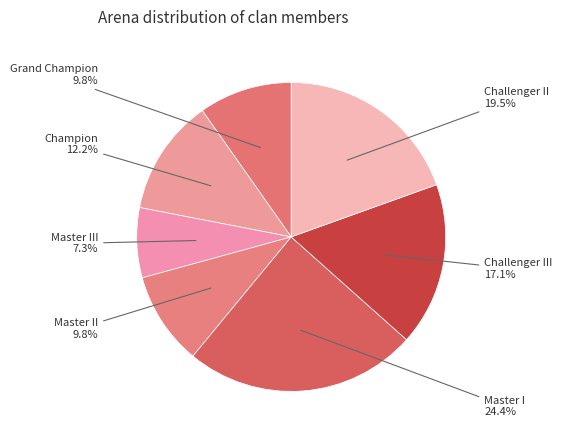

To the nearest percent, what is the combined percentage of Challenger III and Master II?

27%